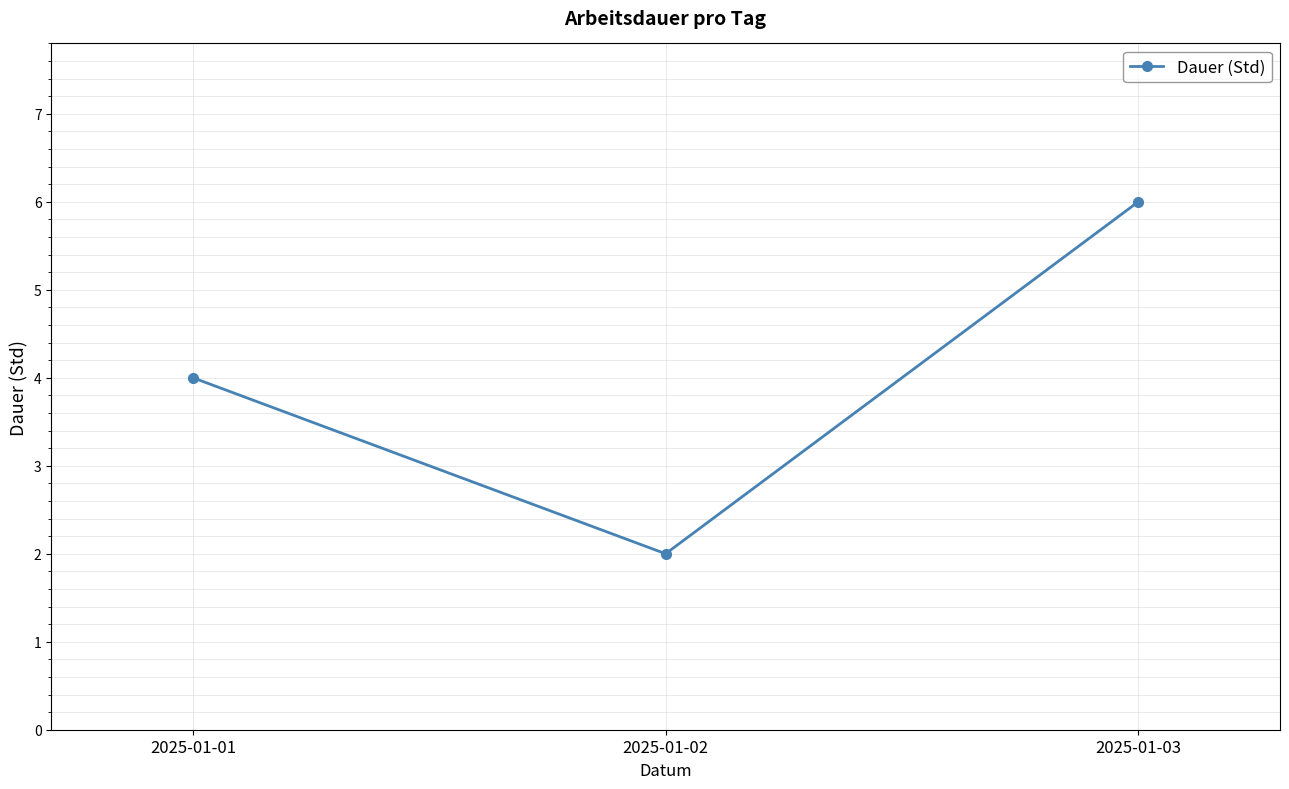

What is the average value?

4